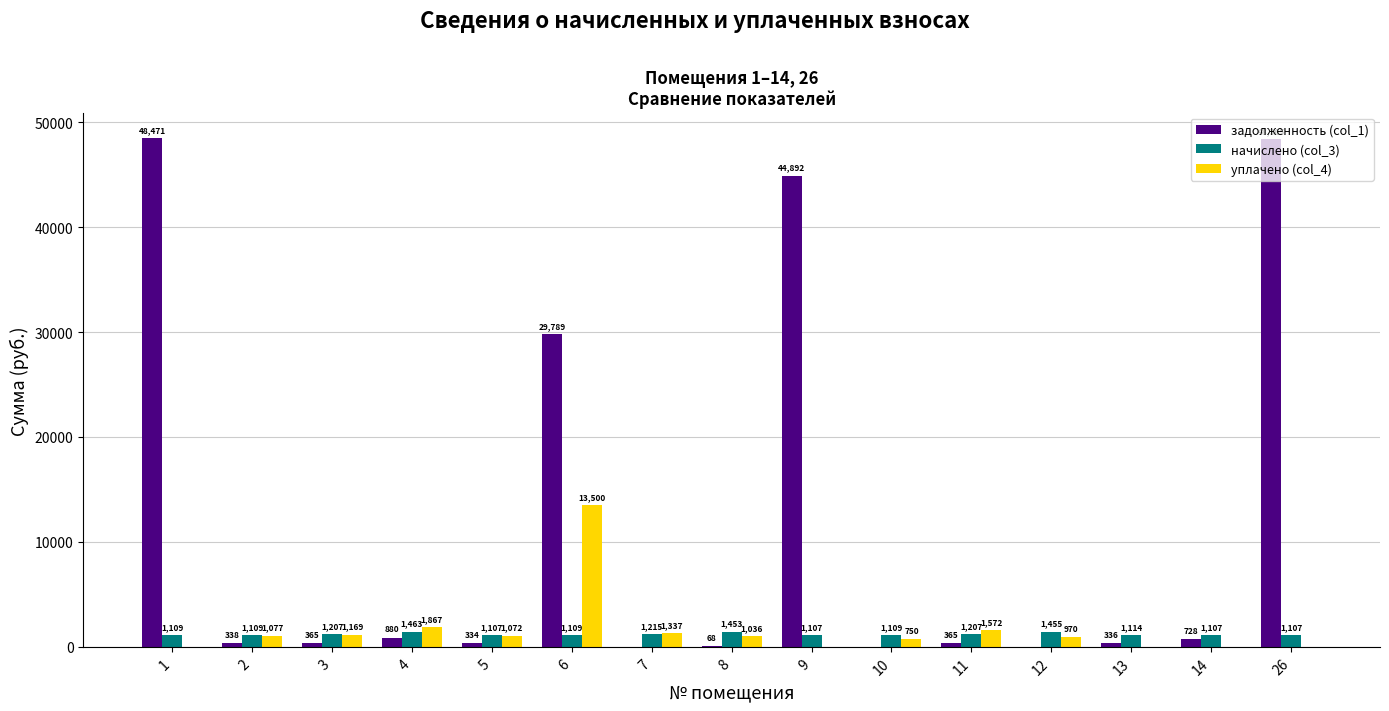

Between 4 and 10, which series saw the biggest shift?

уплачено (col_4)